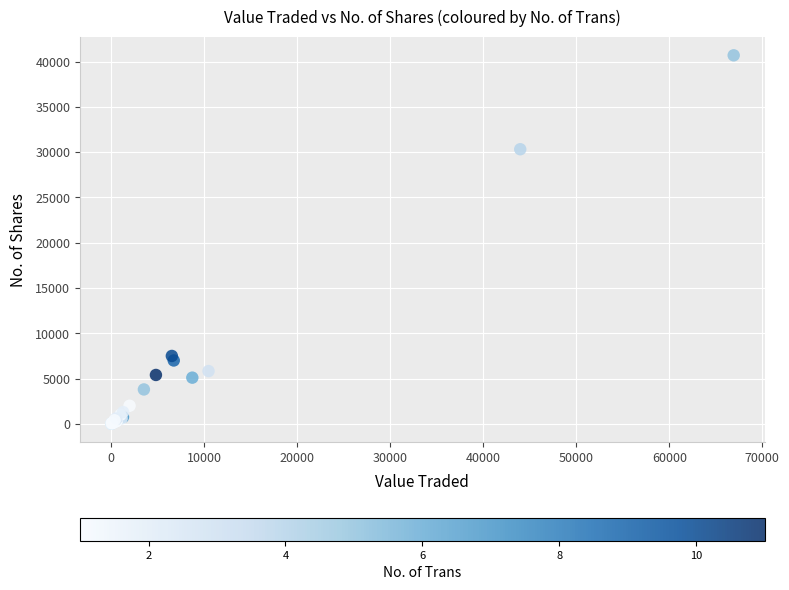

What Y value in the scatter plot is closest to 20351?

30328